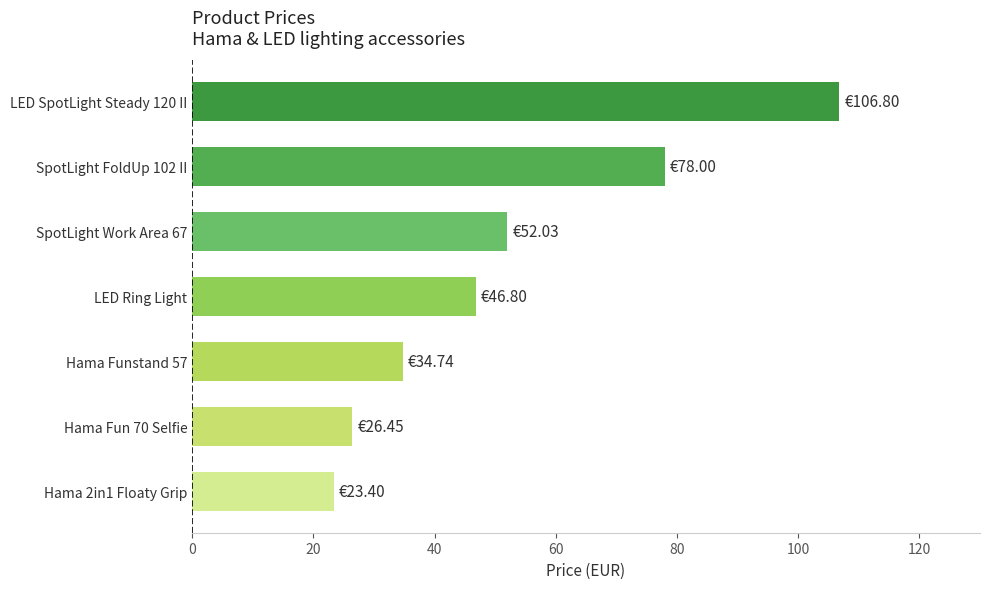

Which has a higher value, Hama 2in1 Floaty Grip or Hama Funstand 57?

Hama Funstand 57